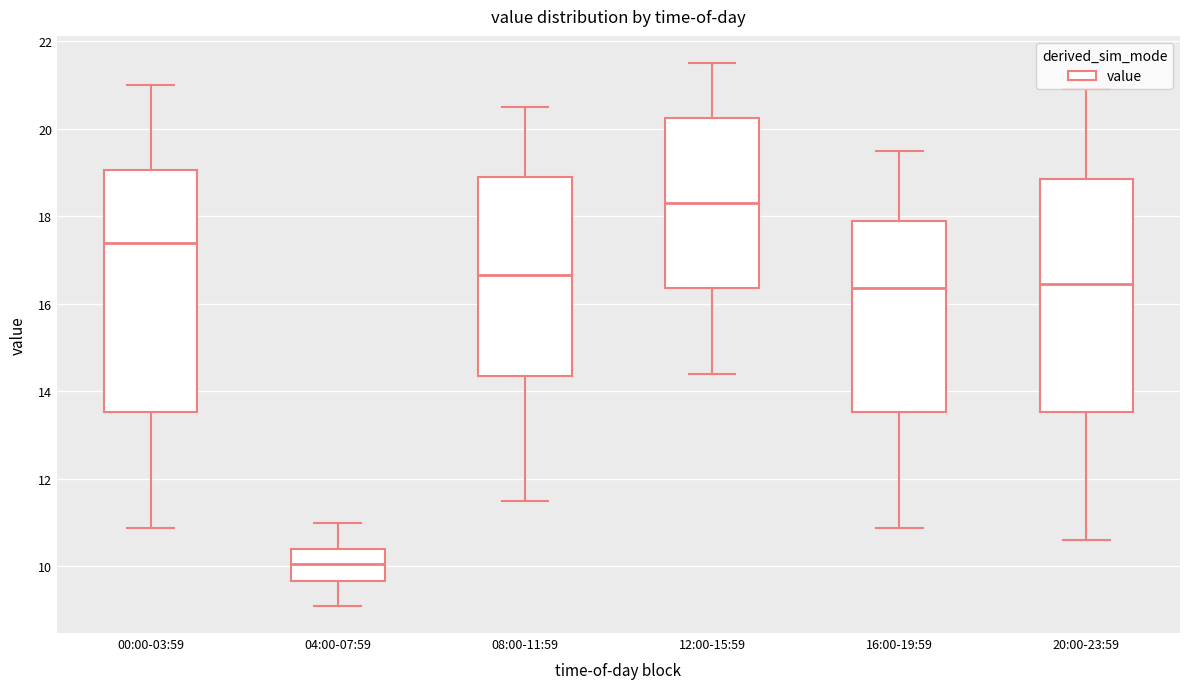

Reading left to right, transcribe this box plot: for each box, give where its median line is, the range the box spans, and where its two whiskers end, as read against the y-axis. The values are not printed on the chart, so give them approximately, as read against the axis.

00:00-03:59: median 17.4, box 13.6 to 19.0, whiskers 10.8 to 21.0
04:00-07:59: median 10.0, box 9.6 to 10.4, whiskers 9.2 to 11.0
08:00-11:59: median 16.6, box 14.4 to 19.0, whiskers 11.6 to 20.6
12:00-15:59: median 18.4, box 16.4 to 20.2, whiskers 14.4 to 21.6
16:00-19:59: median 16.4, box 13.6 to 18.0, whiskers 10.8 to 19.6
20:00-23:59: median 16.4, box 13.6 to 18.8, whiskers 10.6 to 21.0